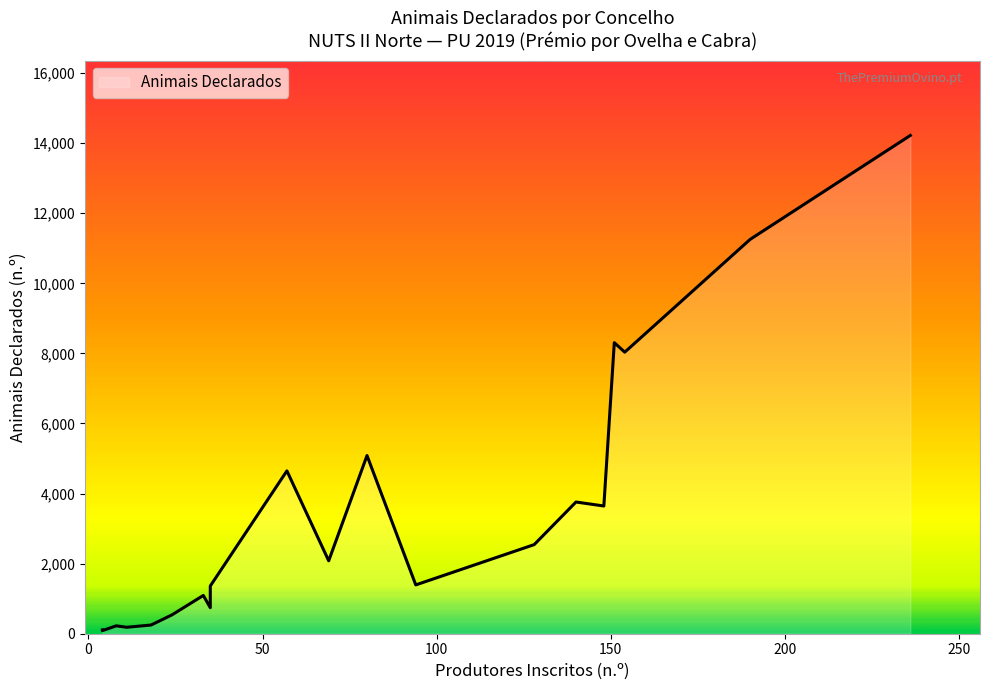

What is the label of the 1st point from the left?

ARCOS DE VALDEVEZ